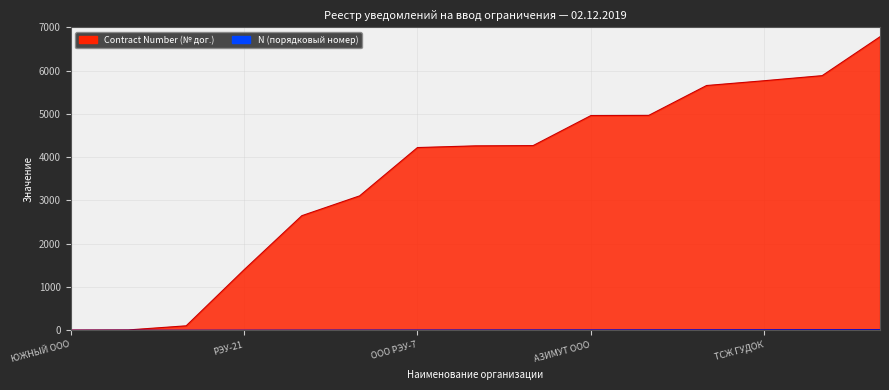

Is the value of Contract Number at ТСН МОЛОДЕЖНЫЙ-10 greater than the value of N at ООО УК Аврелия?

Yes